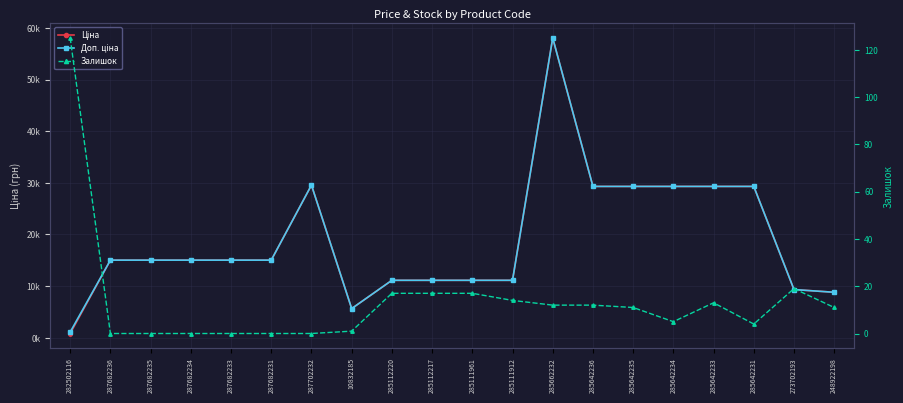

Reading left to right, what are all the values shown in this chart?

Ціна: 282502116=813.0	287682236=15019.2	287682235=15019.2	287682234=15019.2	287682233=15019.2	287682231=15019.2	287702232=29548.9	10832185=5636.0	285112220=11113.6	285112217=11113.6	285111961=11113.6	285111912=11113.6	285662232=58037.0	285642236=29294.9	285642235=29294.9	285642234=29294.9	285642233=29294.9	285642231=29294.9	273702193=9321.4	248922198=8797.6
Доп. ціна: 282502116=1101.8	287682236=15019.2	287682235=15019.2	287682234=15019.2	287682233=15019.2	287682231=15019.2	287702232=29548.9	10832185=5636.0	285112220=11113.6	285112217=11113.6	285111961=11113.6	285111912=11113.6	285662232=58037.0	285642236=29294.9	285642235=29294.9	285642234=29294.9	285642233=29294.9	285642231=29294.9	273702193=9321.4	248922198=8797.6
Залишок: 282502116=125.0	287682236=0.0	287682235=0.0	287682234=0.0	287682233=0.0	287682231=0.0	287702232=0.0	10832185=1.0	285112220=17.0	285112217=17.0	285111961=17.0	285111912=14.0	285662232=12.0	285642236=12.0	285642235=11.0	285642234=5.0	285642233=13.0	285642231=4.0	273702193=19.0	248922198=11.0